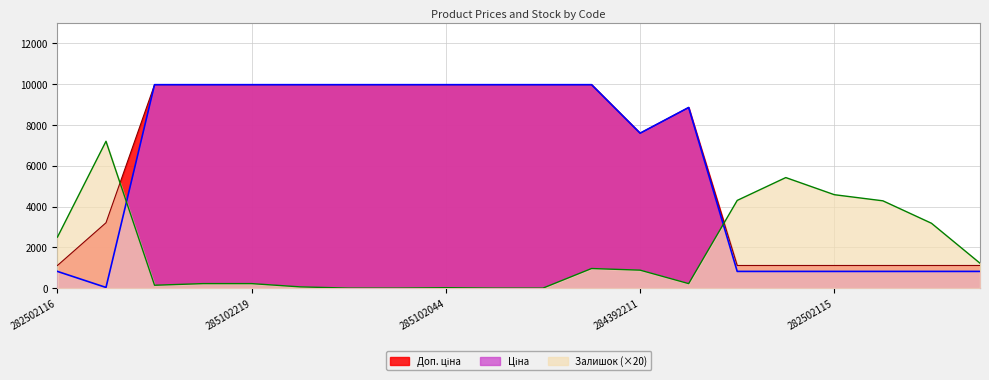

Reading right to left, extract all data points from this chart.

Ціна: 818.5	818.5	818.5	818.5	818.5	818.5	8856.7	7596.5	9975.0	9975.0	9975.0	9975.0	9975.0	9975.0	9975.0	9975.0	9975.0	9975.0	32.0	818.5
Доп. ціна: 1109.2	1109.2	1109.2	1109.2	1109.2	1109.2	8856.7	7596.5	9975.0	9975.0	9975.0	9975.0	9975.0	9975.0	9975.0	9975.0	9975.0	9975.0	3205.0	1109.2
Залишок: 1220.0	3180.0	4280.0	4580.0	5420.0	4300.0	220.0	880.0	960.0	0.0	0.0	20.0	0.0	0.0	60.0	220.0	220.0	140.0	7200.0	2500.0